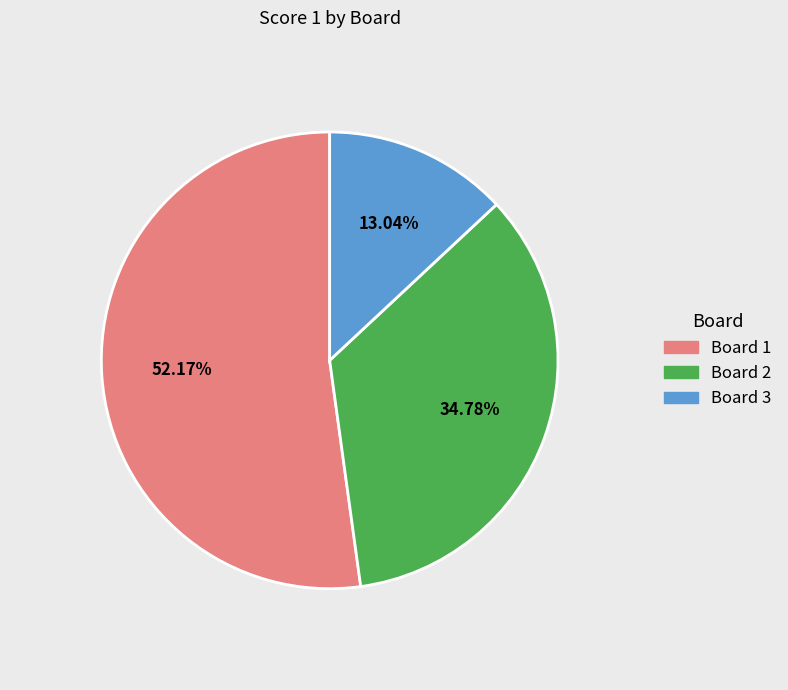

What portion of the pie excludes Board 2?

65.2%